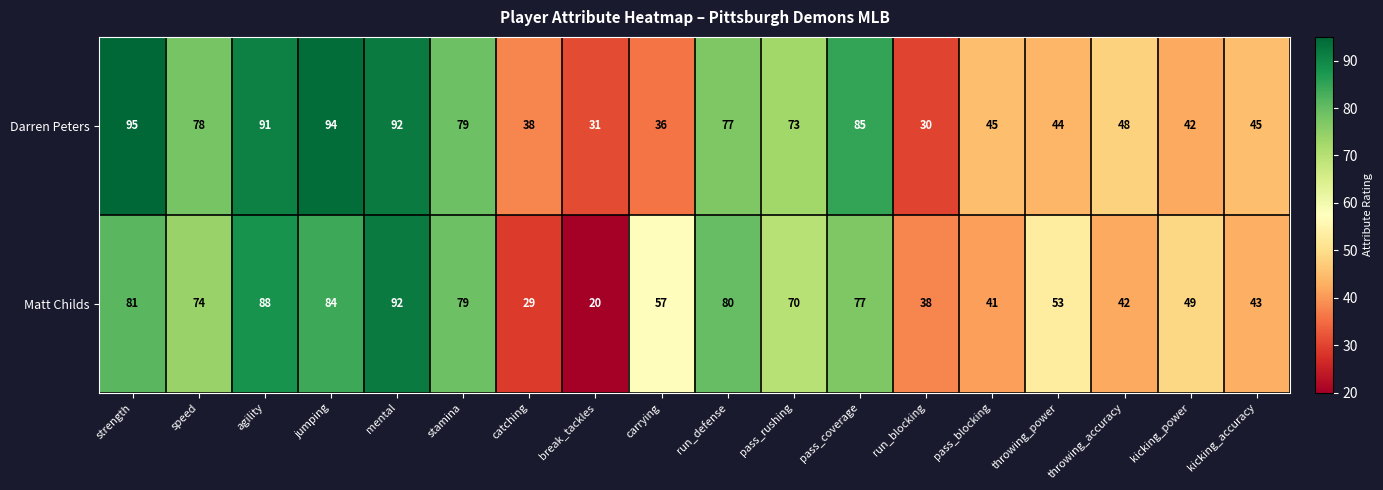

What is the average value of the Darren Peters series?

62